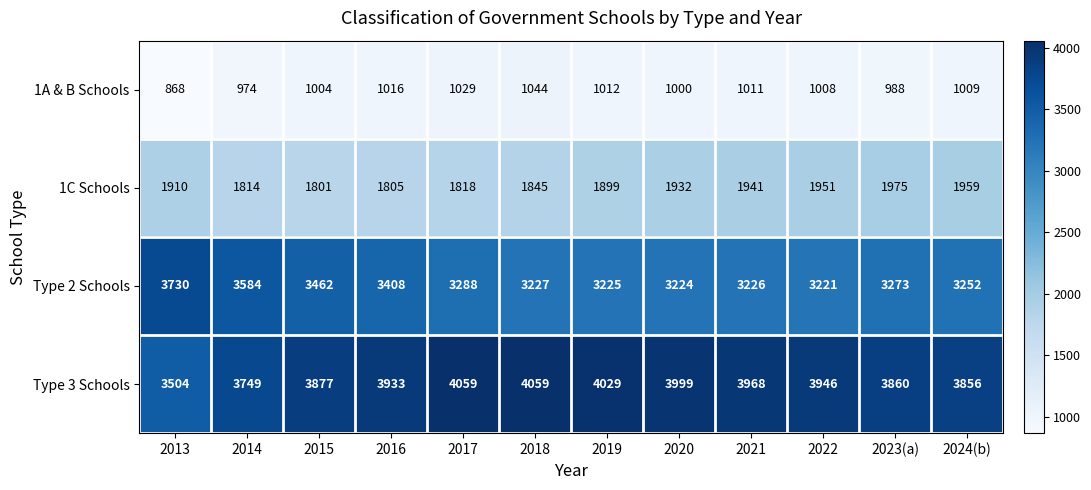

What is the average value of the 1A & B Schools series?

997